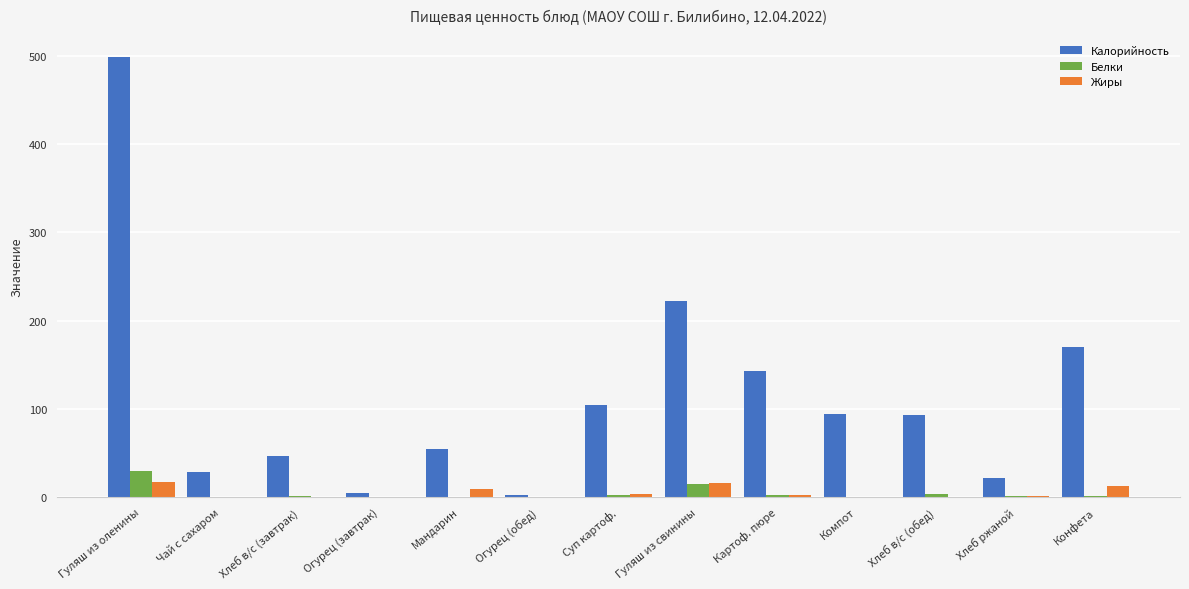

What is the sum of all Белки values?

55.8